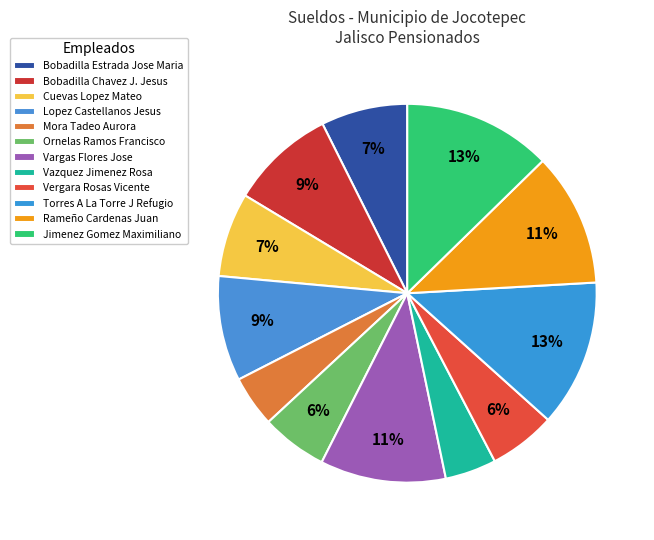

Is Rameño Cardenas Juan the majority of the pie?

No